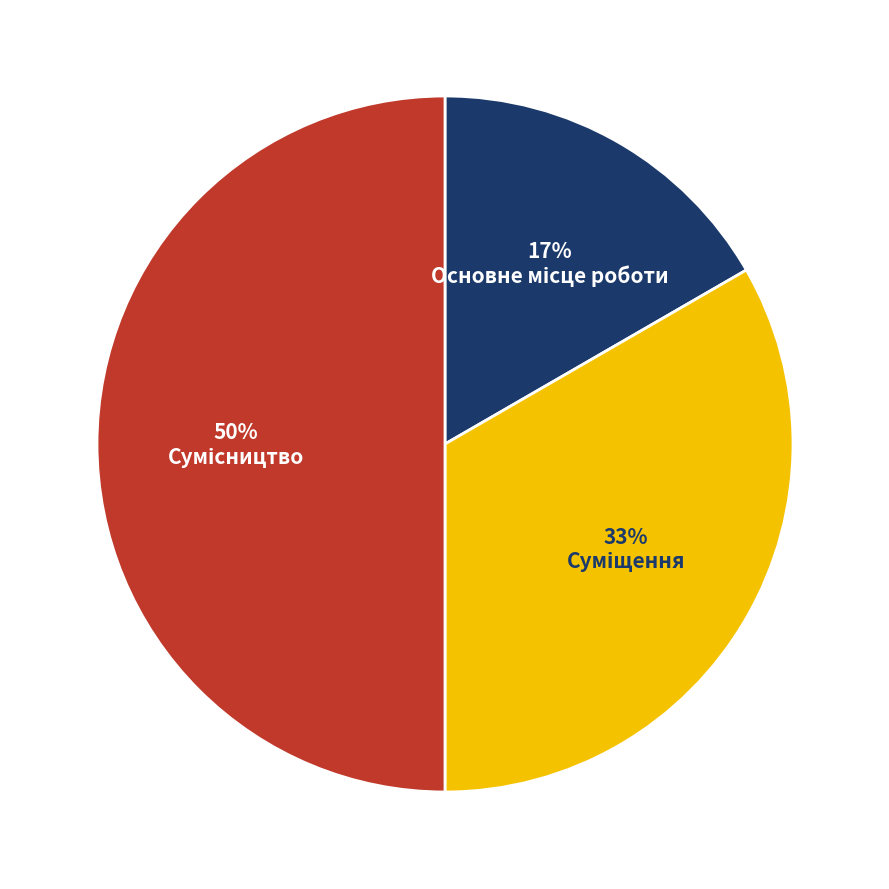

To the nearest percent, what is the difference between the largest and smallest slice percentages?

33%